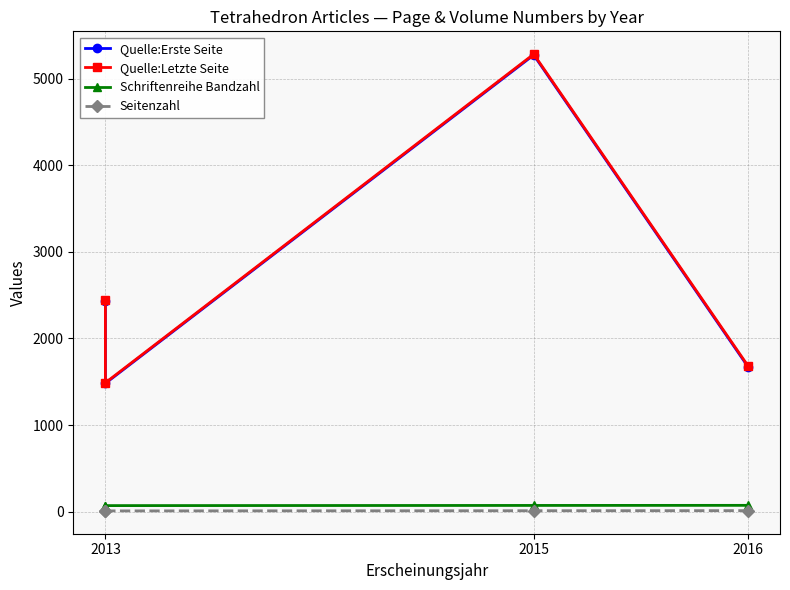

What is the greatest value displayed?

5284